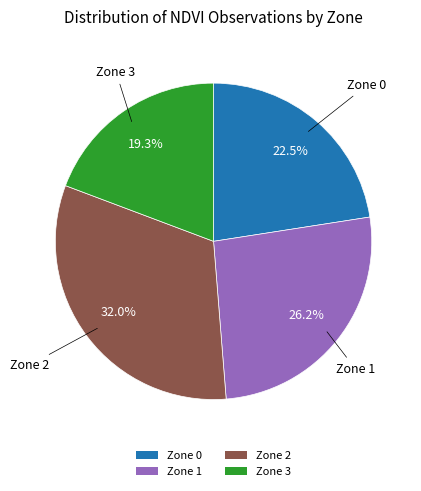

What percentage do Zone 3 and Zone 1 together represent?

45.5%